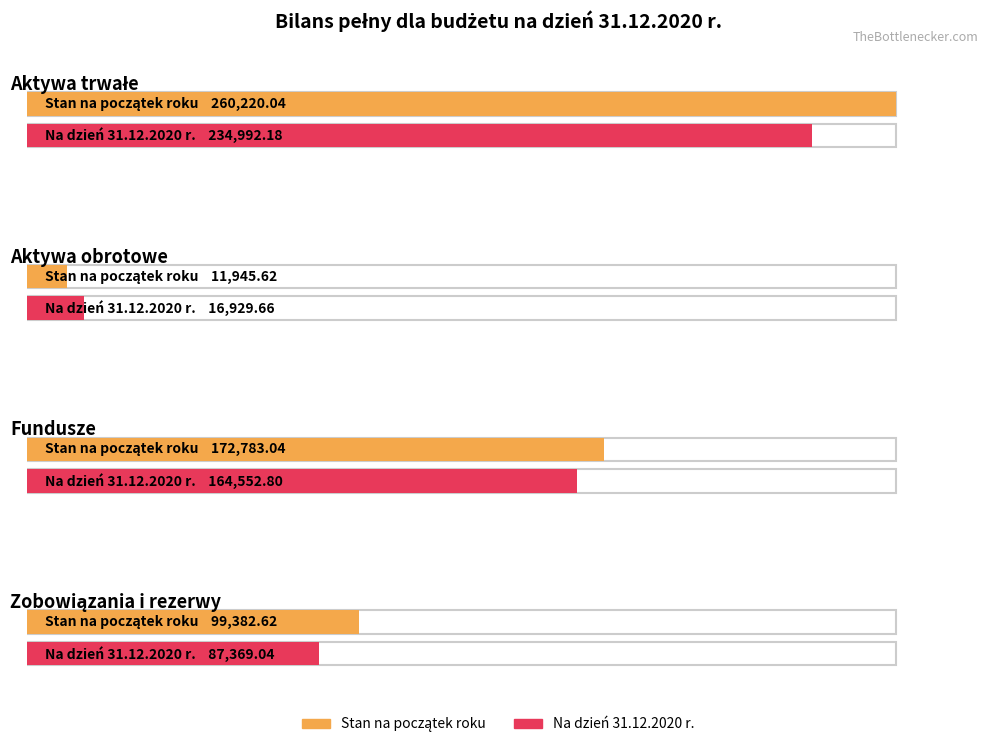

Are the bars grouped side by side (vs. stacked)?

Yes